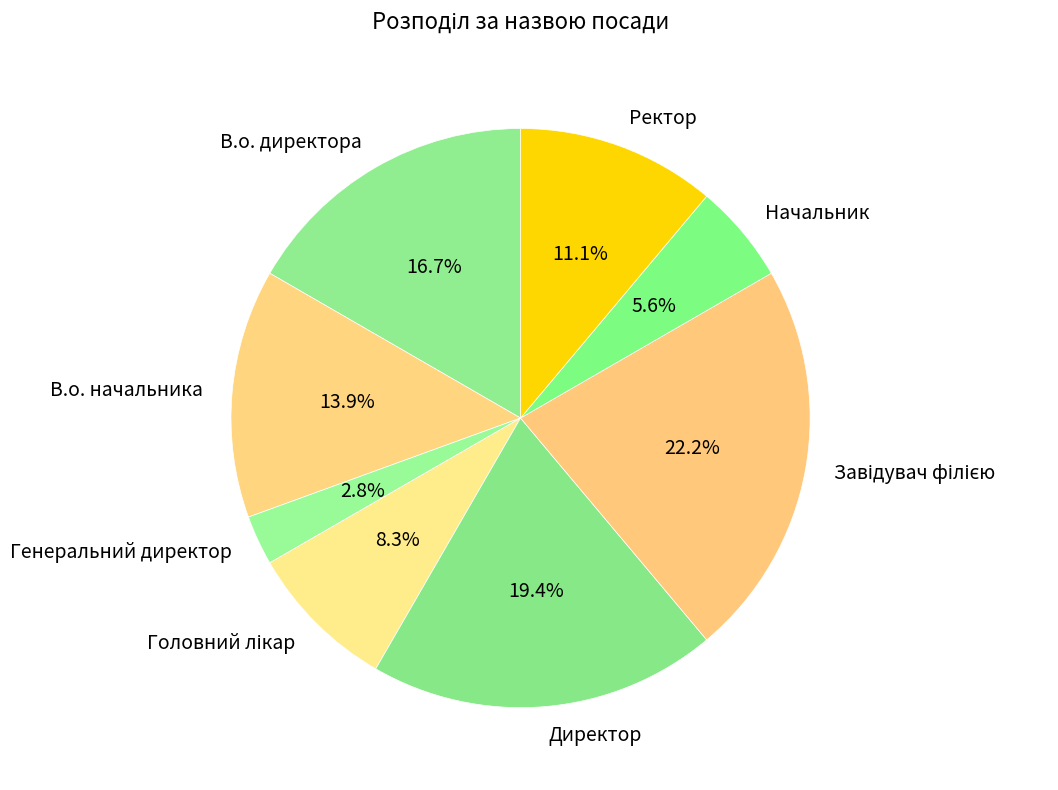

Which has a higher value, Ректор or Генеральний директор?

Ректор